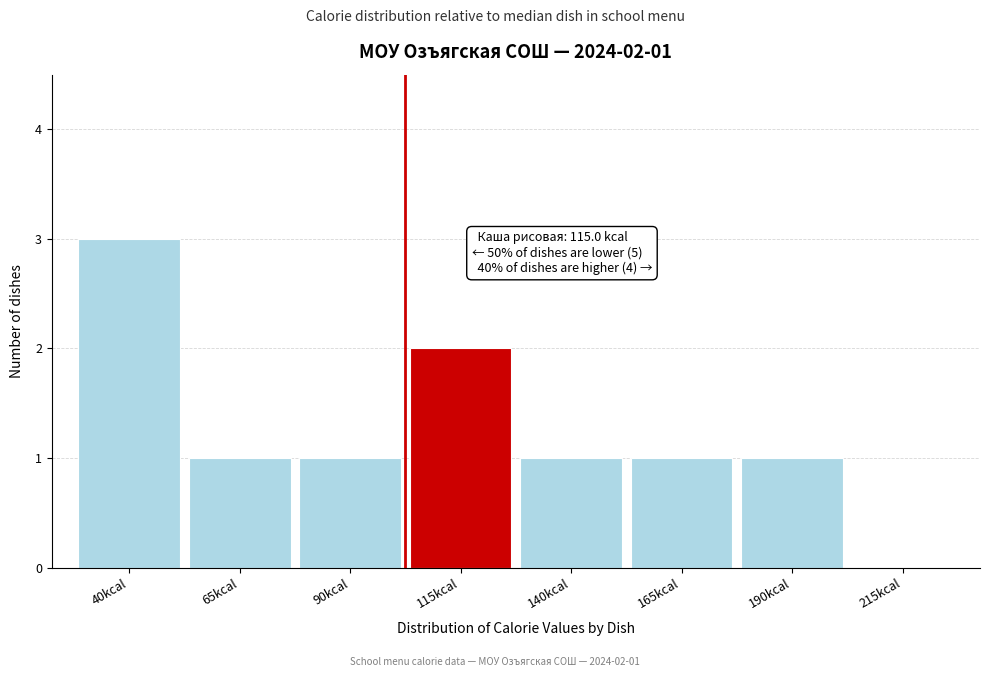

Reading right to left, list all the values displayed in this chart.

215kcal=0	190kcal=1	165kcal=1	140kcal=1	115kcal=2	90kcal=1	65kcal=1	40kcal=3